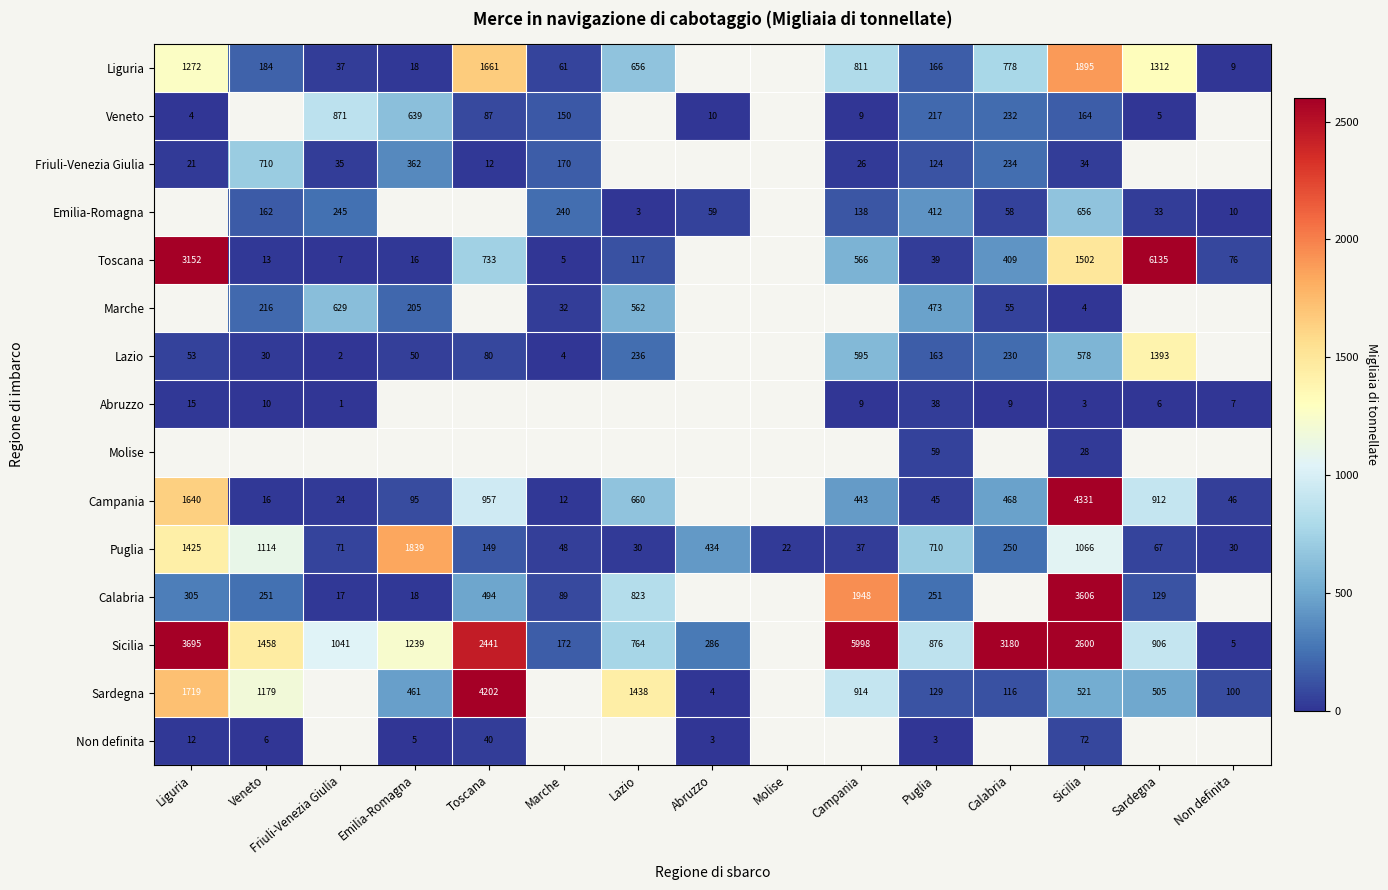

Is the value of Liguria at Toscana greater than the value of Toscana at Campania?

Yes